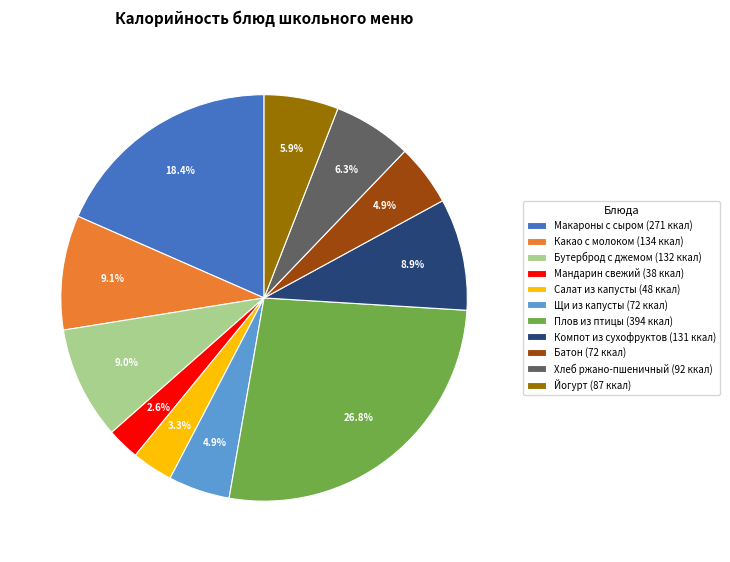

Between Какао с молоком (134 ккал) and Мандарин свежий (38 ккал), which is larger?

Какао с молоком (134 ккал)